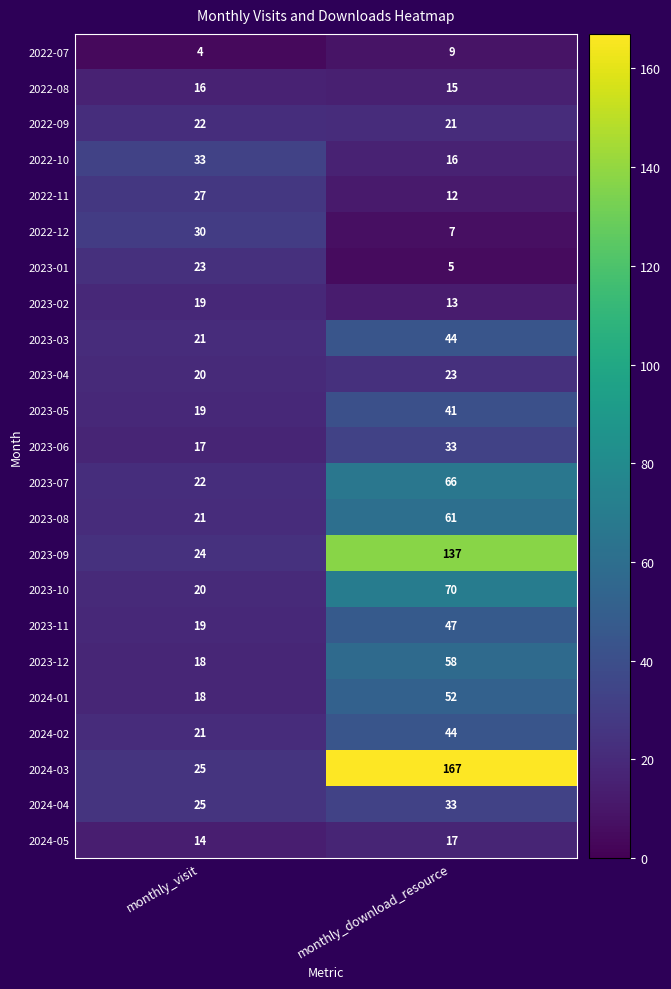

At which label is 2023-10 closest to 45?

monthly_visit